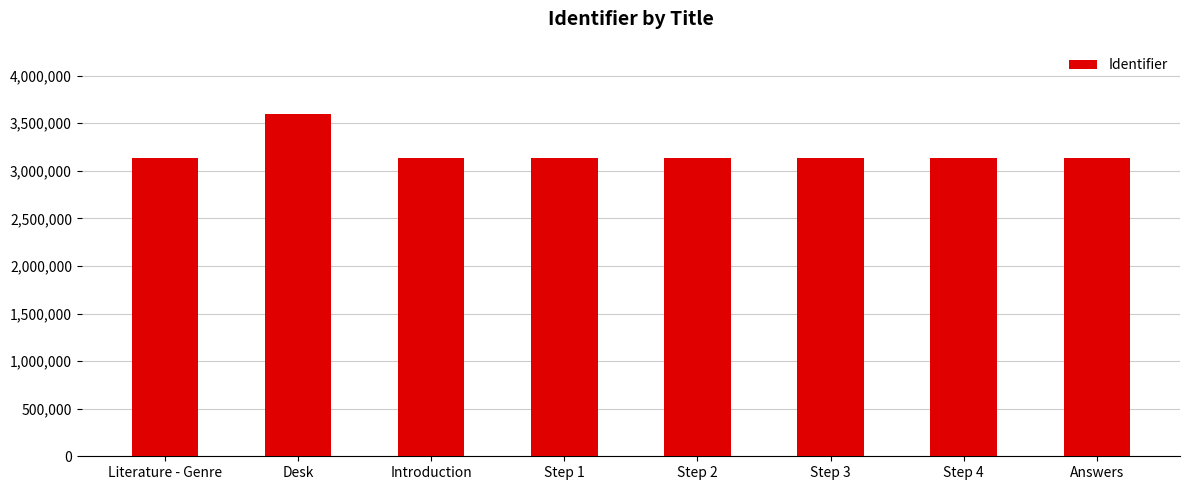

What is the label of the 4th bar from the right?

Step 2